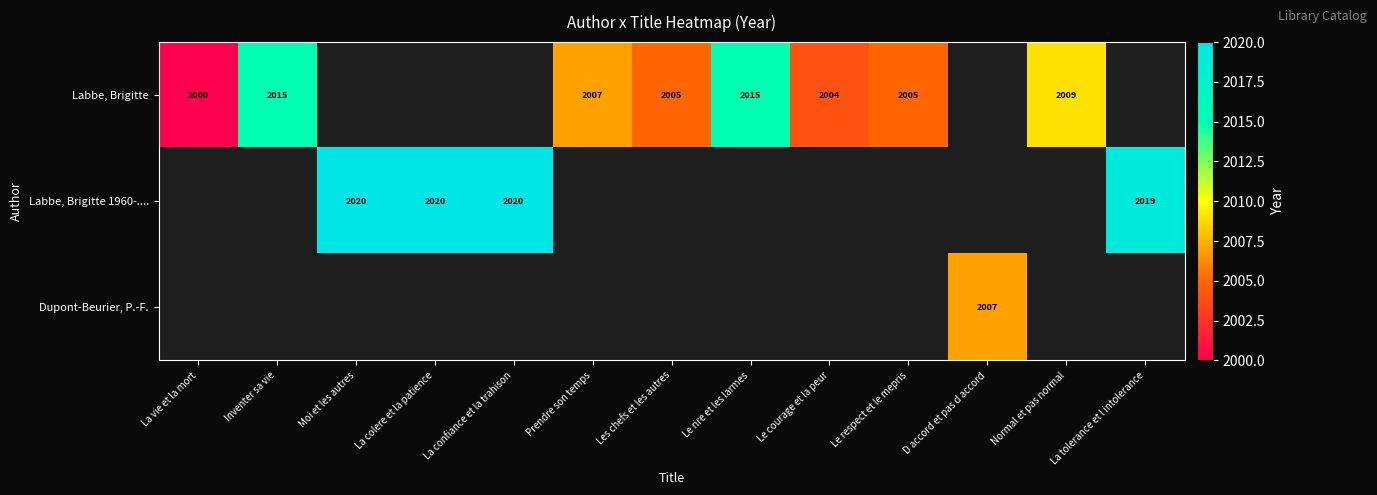

What is the difference between the Labbe, Brigitte values at La vie et la mort and Inventer sa vie?

15